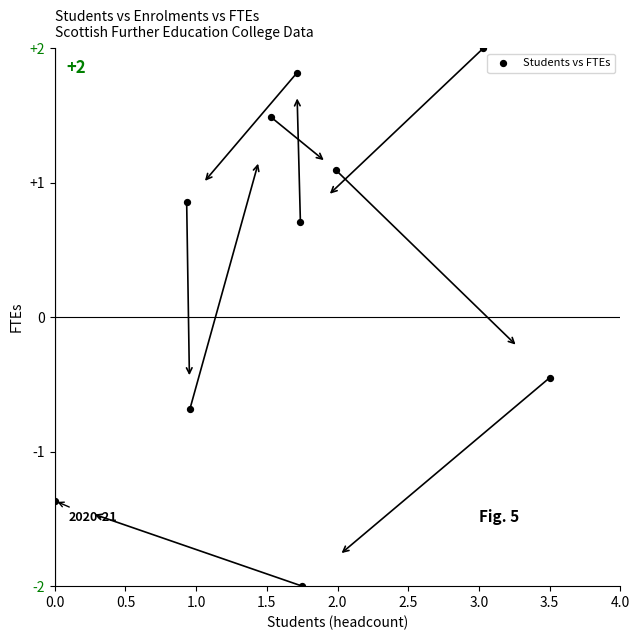

What is the range of X values (max minus min)?

3.5